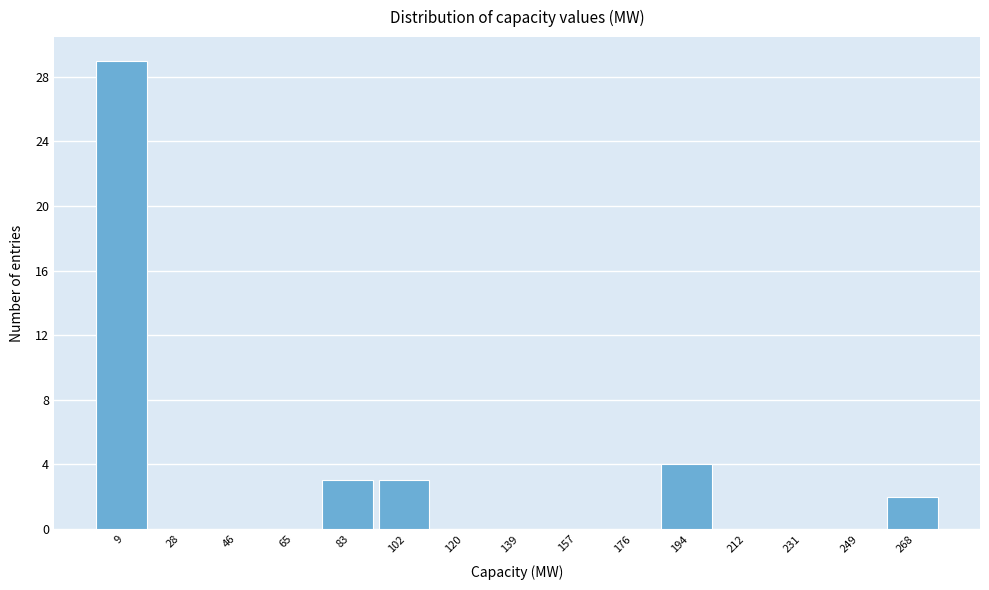

Reading left to right, transcribe this chart: for each bar, give the range it covers on the x-axis and its height. Neither the bar edges nor the heights are printed on the chart, so give them approximately, as read against the axes.

0 to 18: 29
18 to 36: 0
36 to 56: 0
56 to 74: 0
74 to 92: 3
92 to 110: 3
110 to 130: 0
130 to 148: 0
148 to 166: 0
166 to 184: 0
184 to 204: 4
204 to 222: 0
222 to 240: 0
240 to 258: 0
258 to 278: 2